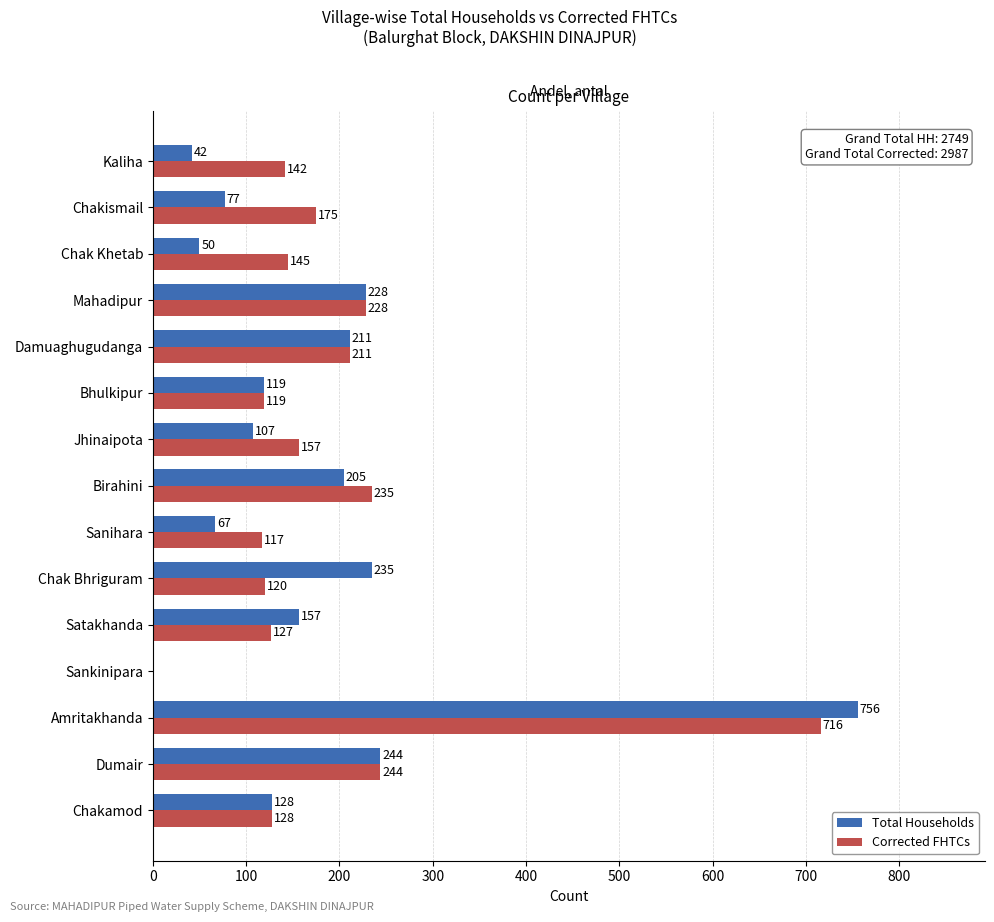

What is the sum of all Corrected FHTCs values?

2864